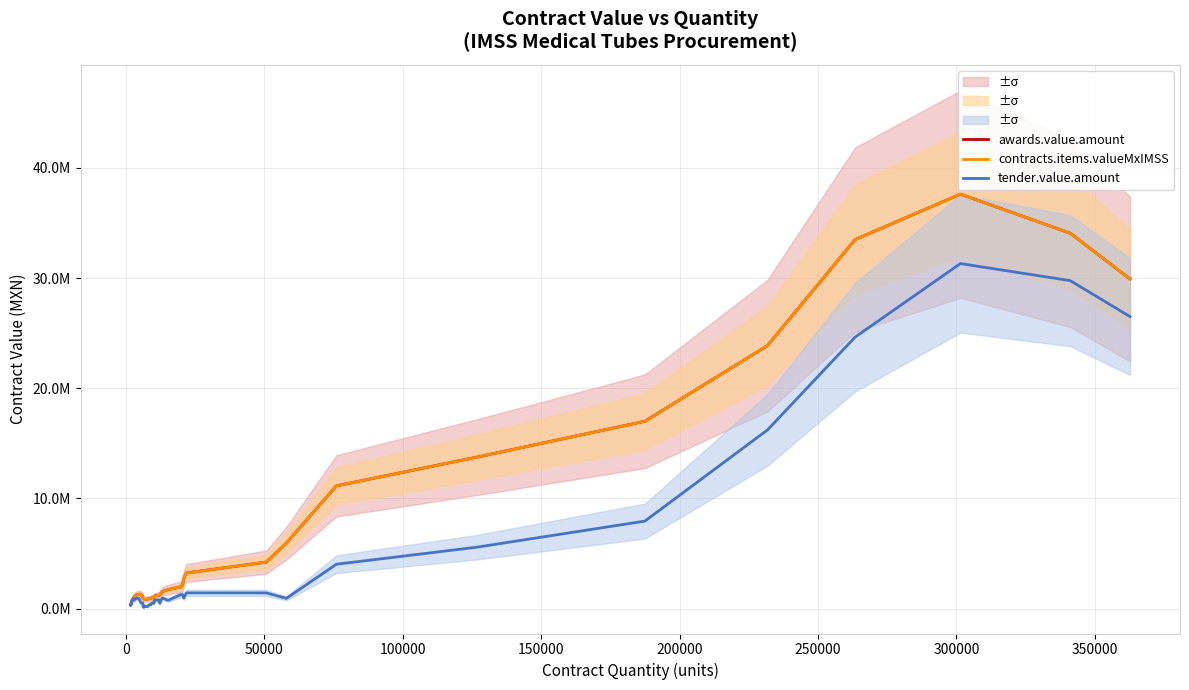

What is the value of the awards.value.amount point at the 22nd from the left?

1202953.8